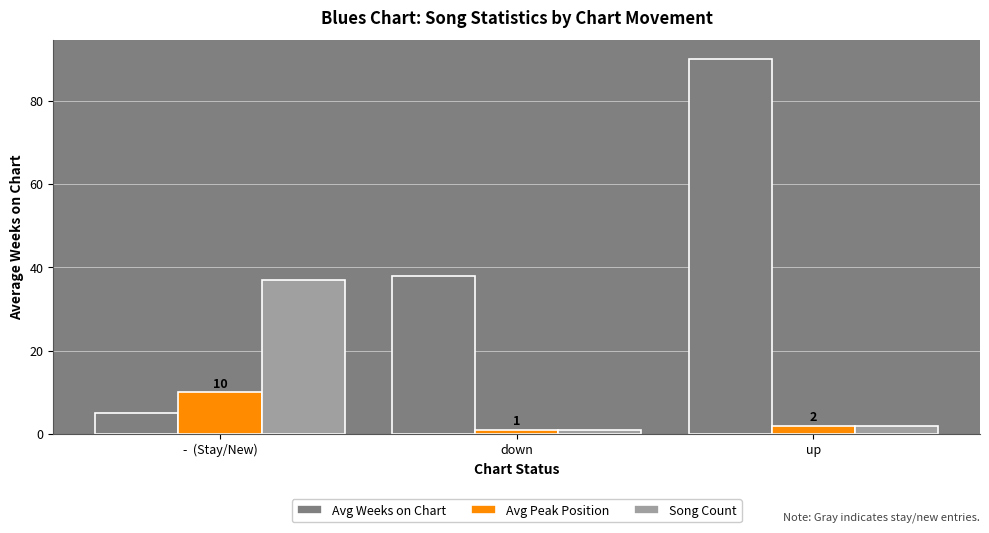

List the series in order of their peak value, lowest first.

Avg Peak Position, Song Count, Avg Weeks on Chart